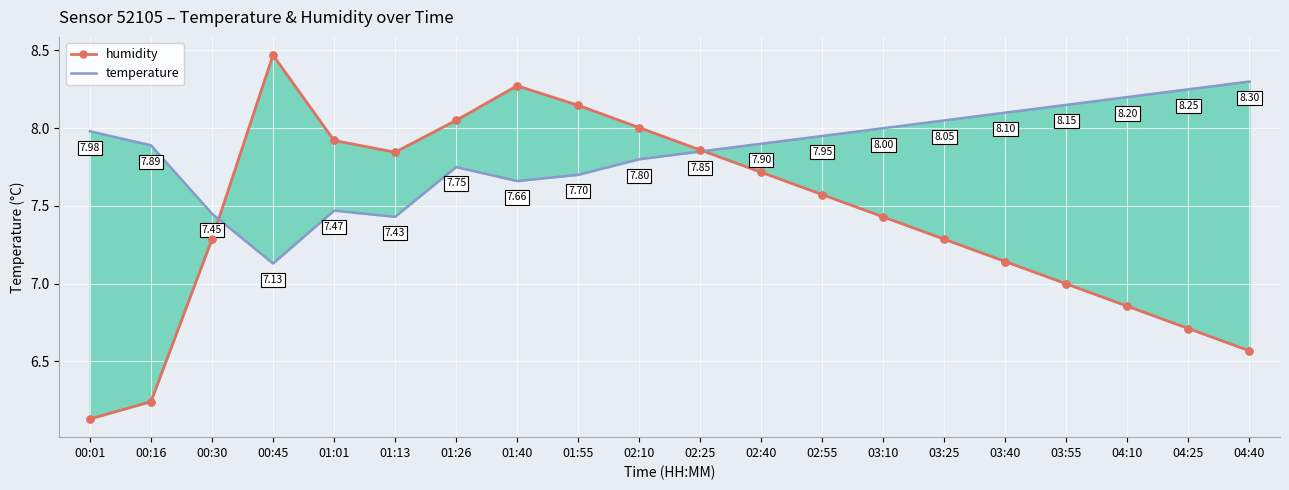

What are all the series names shown in the legend?

humidity, temperature